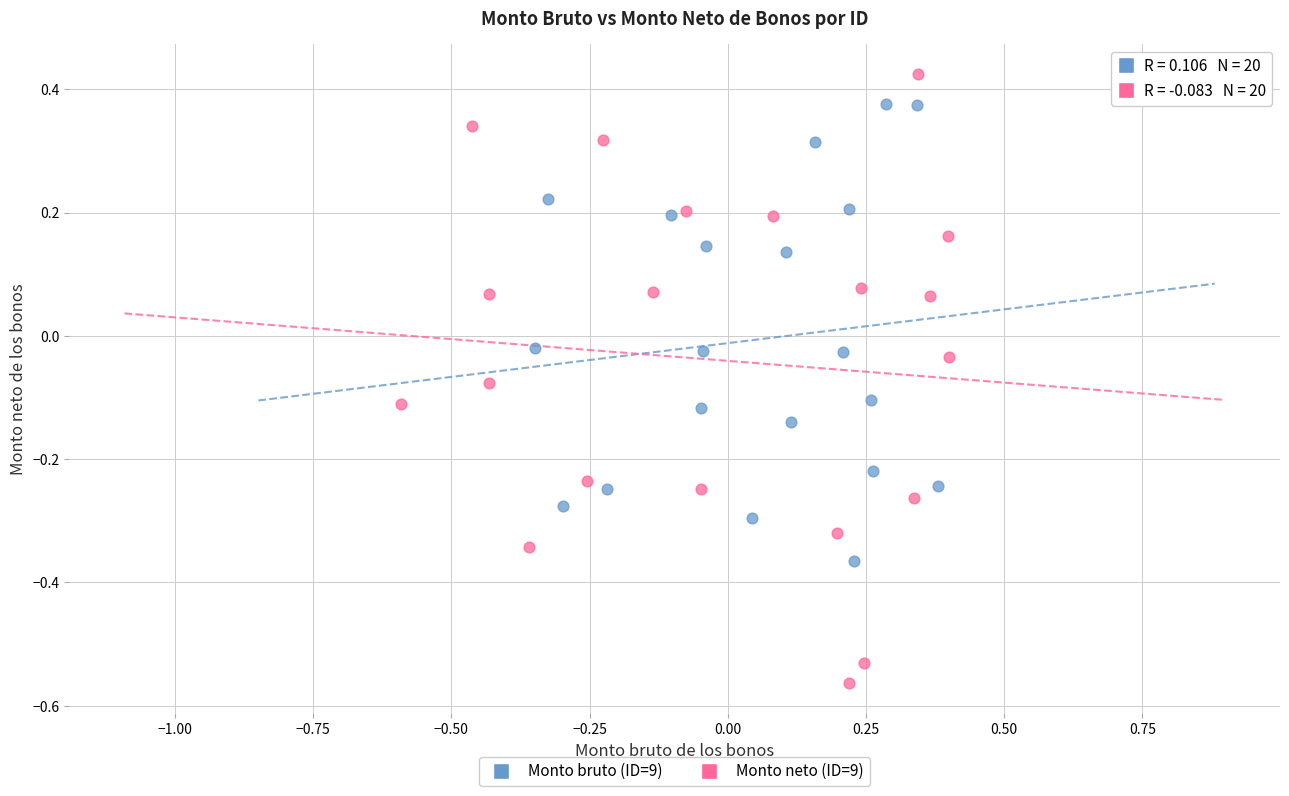

Which series has the widest spread of Y values?

Monto neto (ID=9)